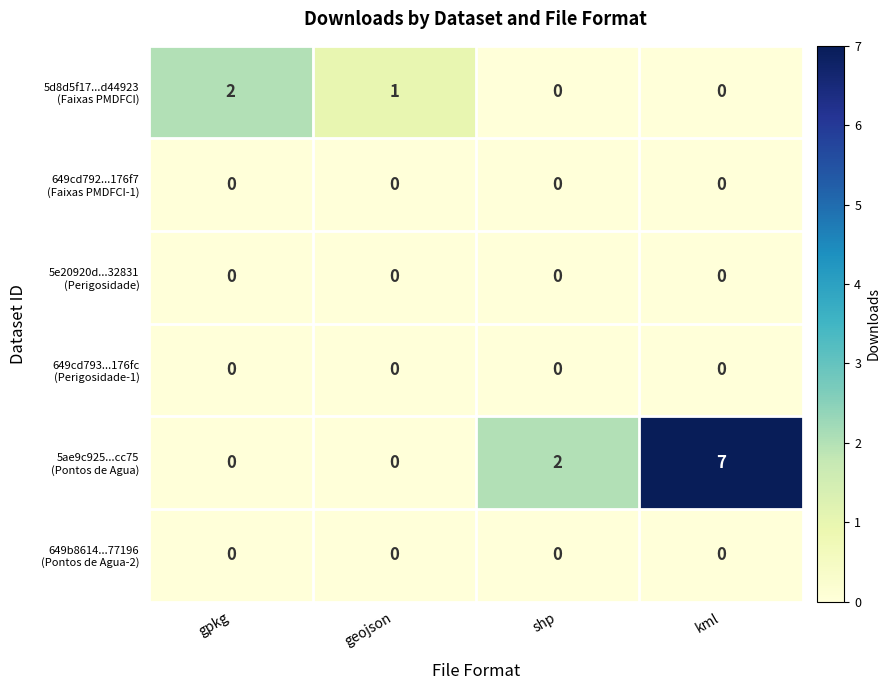

Which category has the highest value across all series?

kml